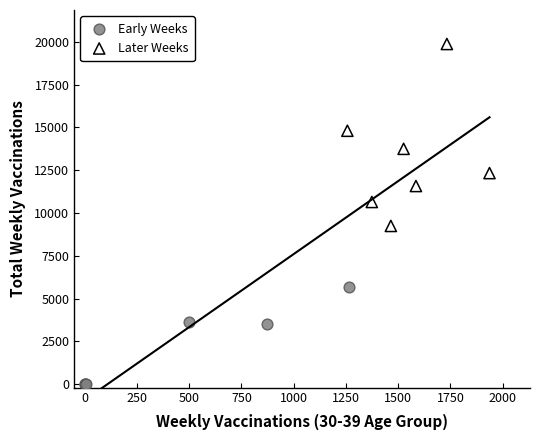

Which series reaches the maximum Y coordinate?

Later Weeks